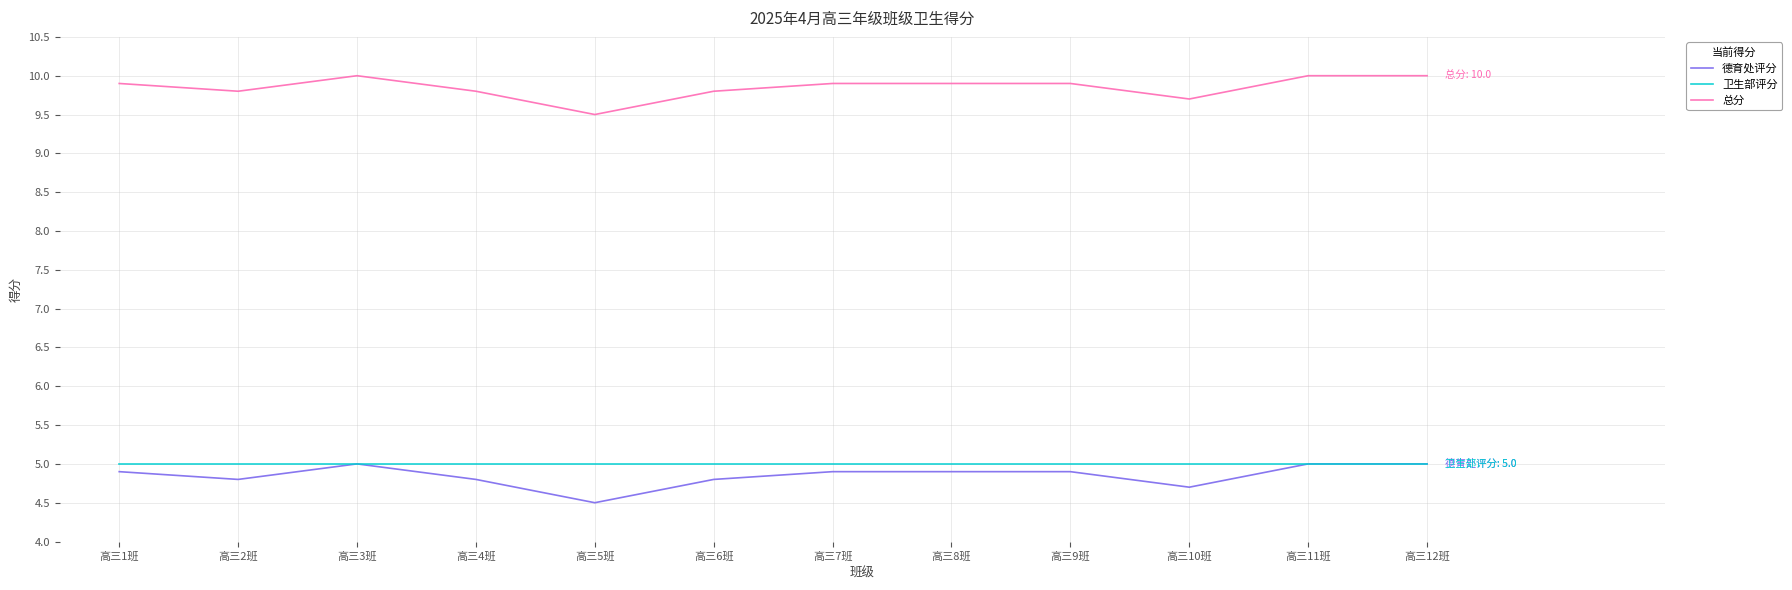

The value of 卫生部评分 at 高三2班 is 5.0. True or false?

True